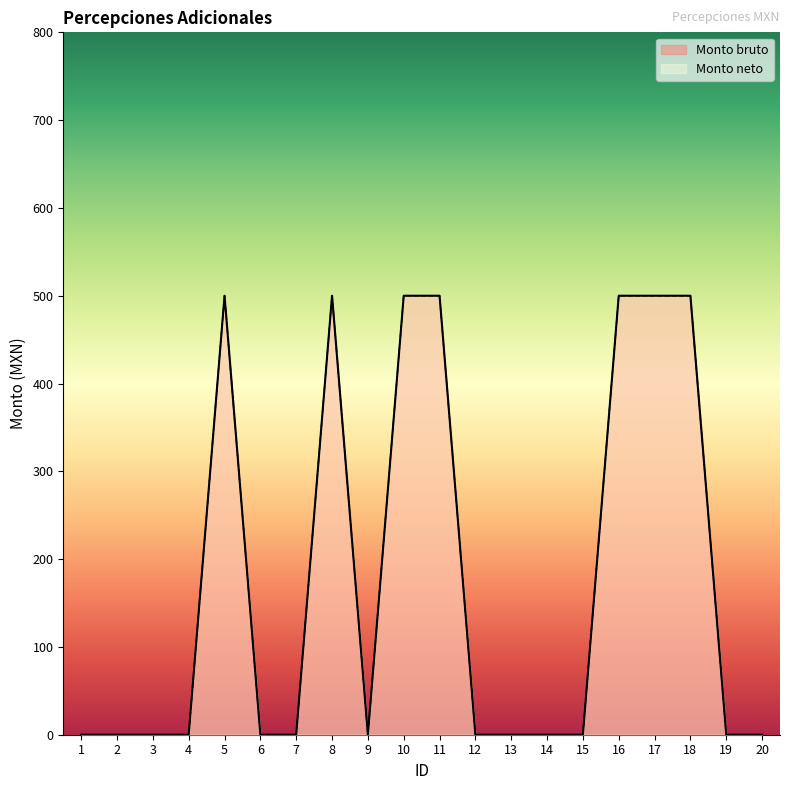

The Monto bruto series shows -212 at 15. True or false?

False